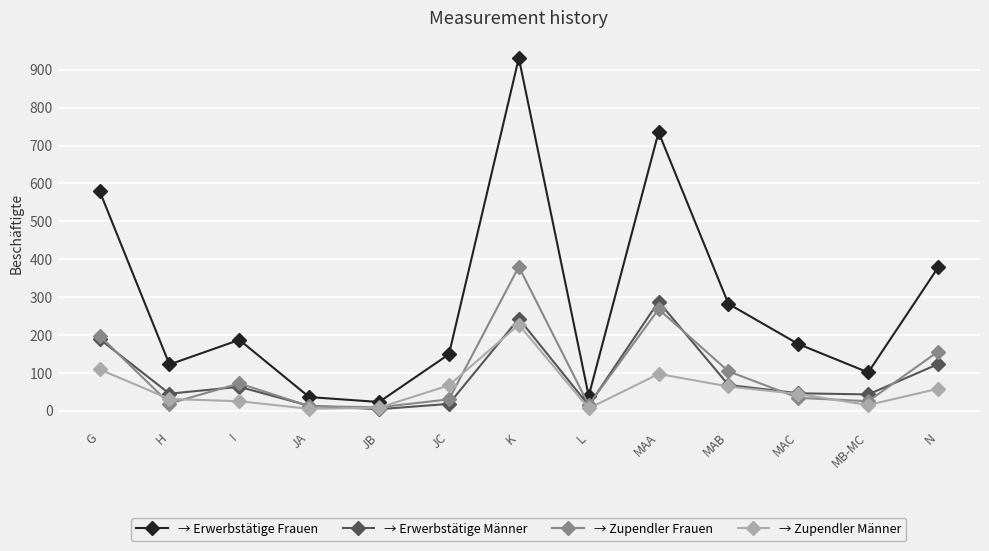

What is the label of the 2nd point from the left?

H